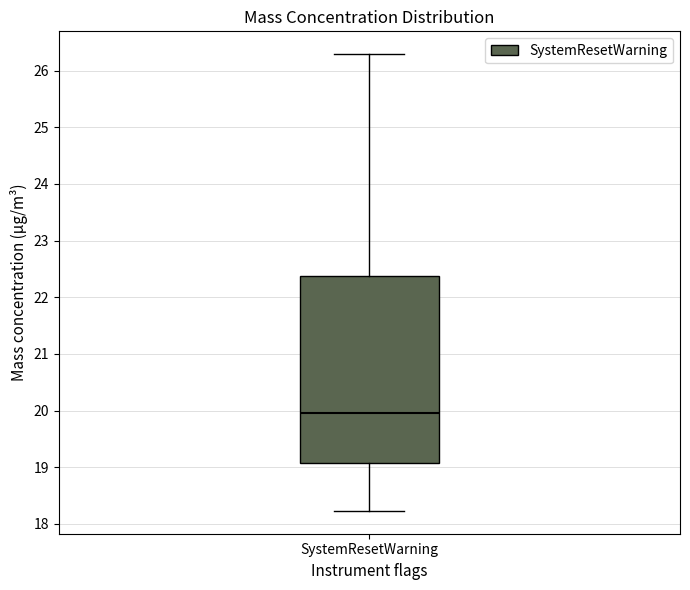

Read this box plot against the y-axis: the position of the median line, the range covered by the box, and the ends of both whiskers. The values are not printed on the chart, so give them approximately, as read against the axis.

median 20.0, box 19.1 to 22.4, whiskers 18.2 to 26.3